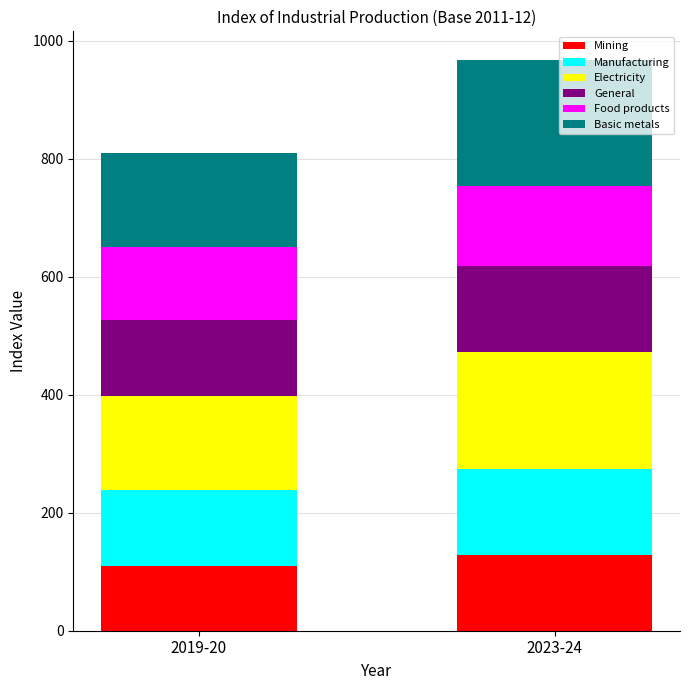

What is the lowest value of the Mining series?

109.6